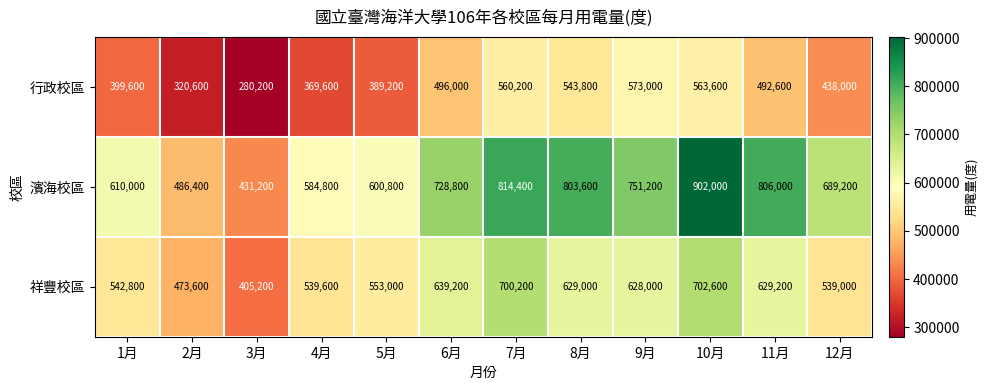

List the series in order of their overall mean, highest first.

濱海校區, 祥豐校區, 行政校區